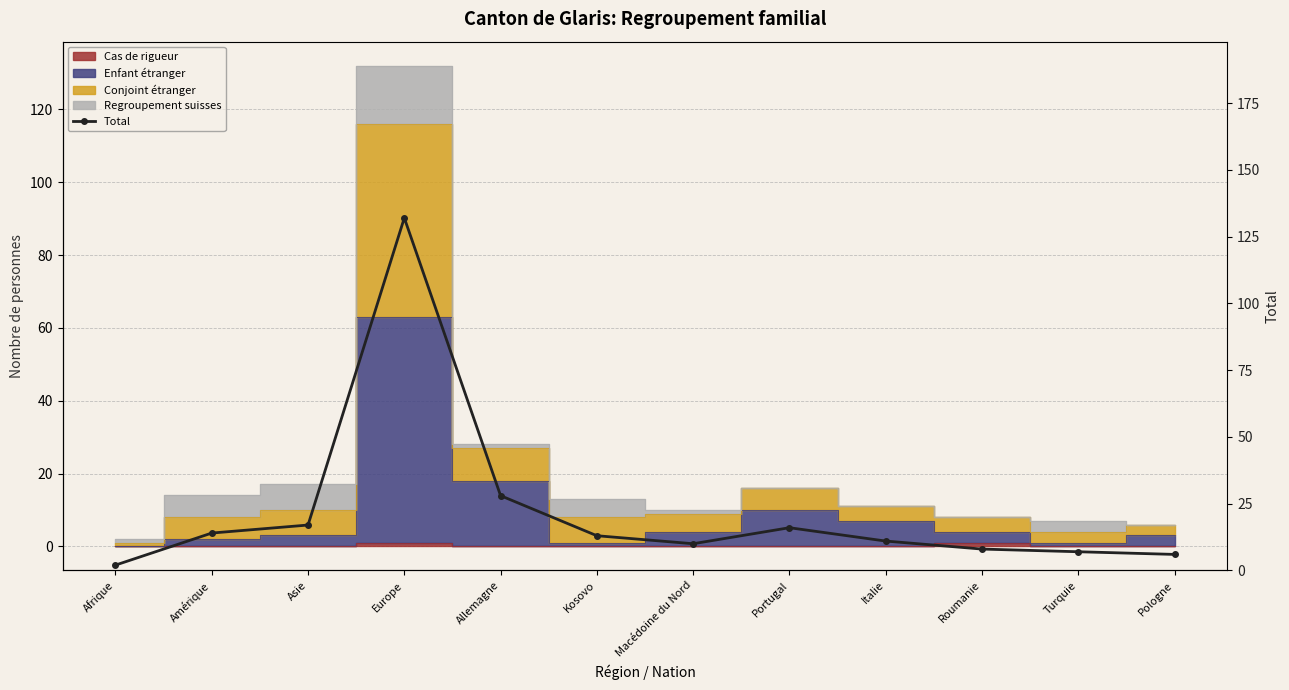

What is the difference between the maximum and second lowest values?

126